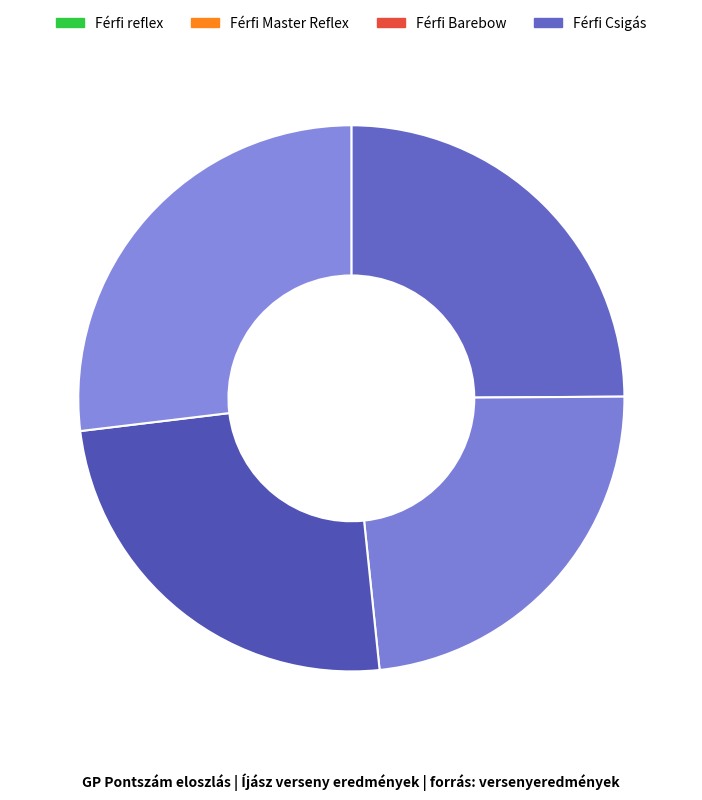

Which category has the biggest portion of the pie?

Férfi Csigás